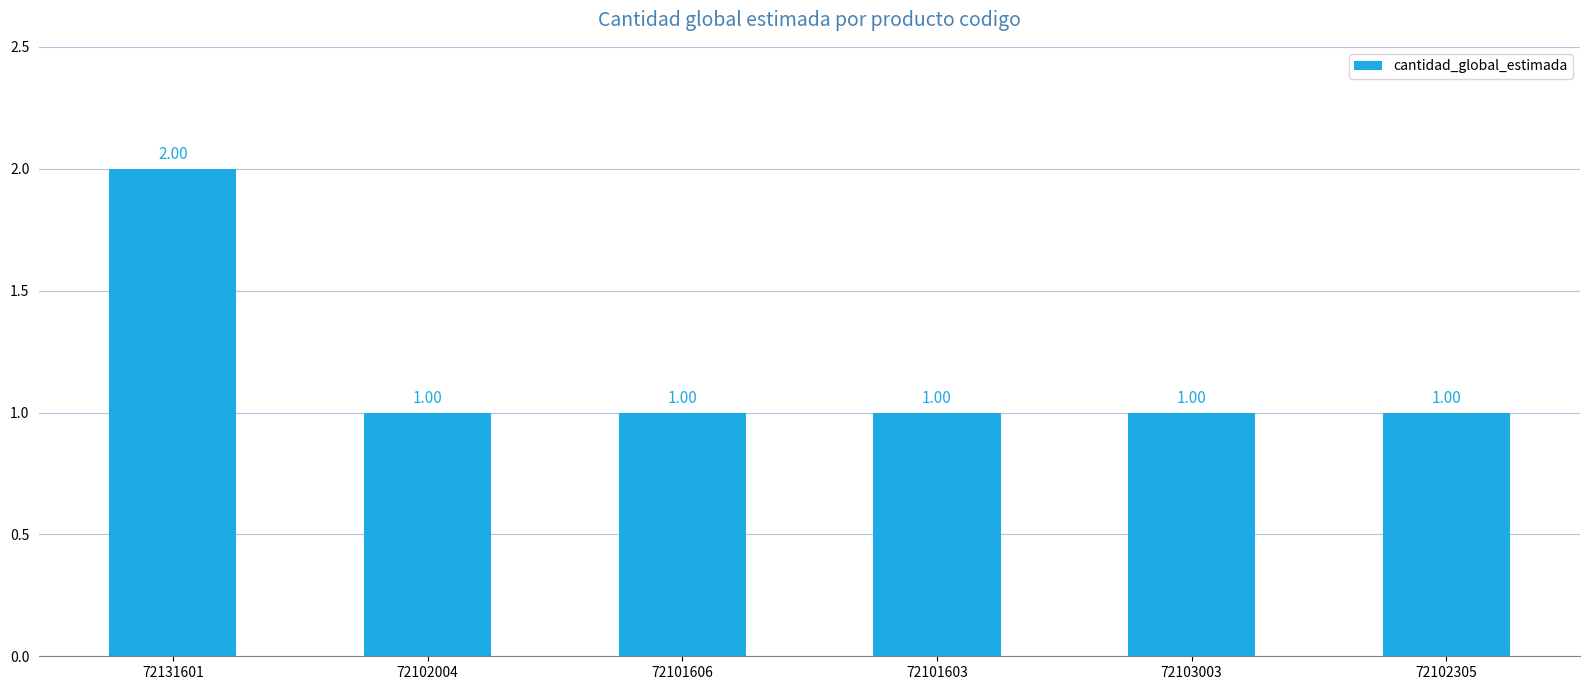

What is the ratio of the value at 72103003 to the value at 72101603?

1.0